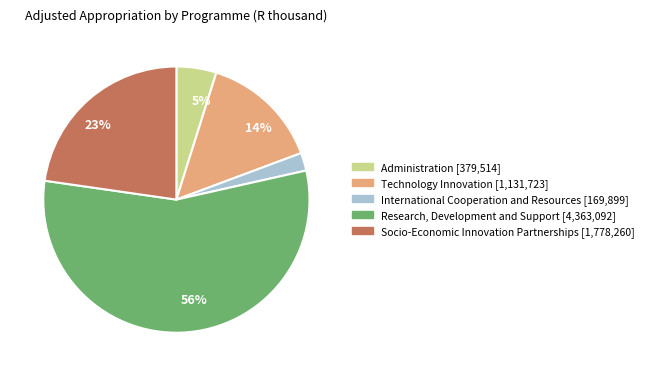

To the nearest percent, what percentage of the pie is Technology Innovation?

14%